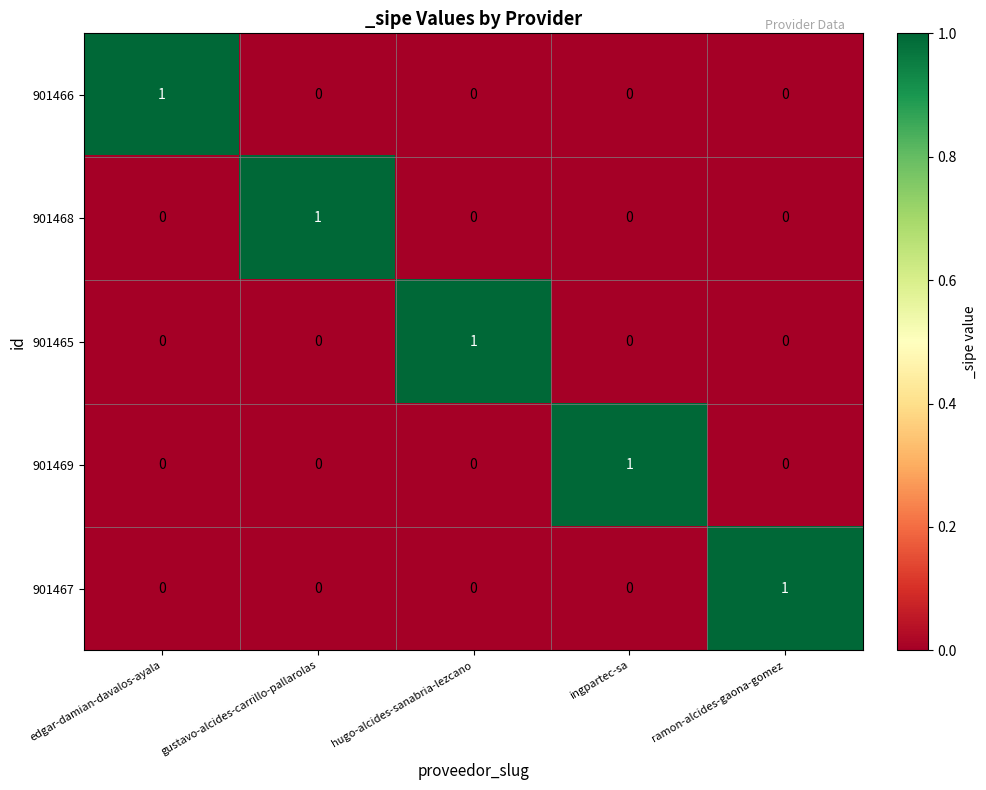

Count the 901466 values in the range 0 to 1.

5